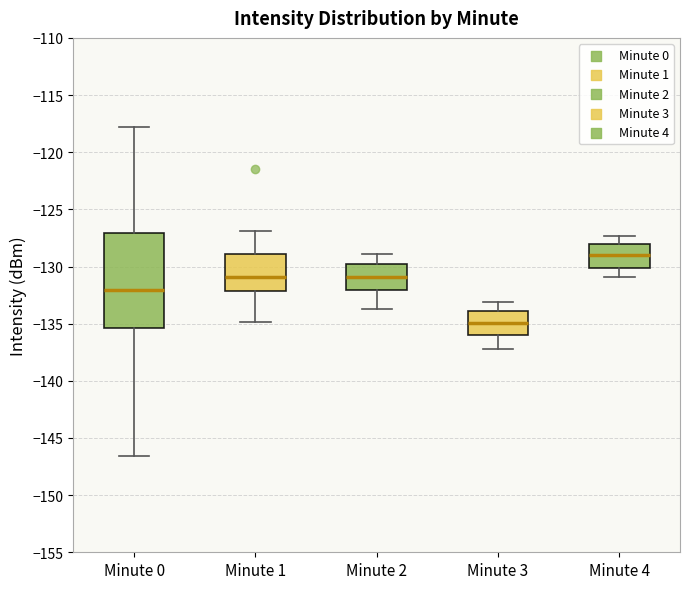

Where does the upper whisker of the box for Minute 1 end on the y-axis? The values are not printed on the chart, so give them approximately, as read against the axis.

-127.0